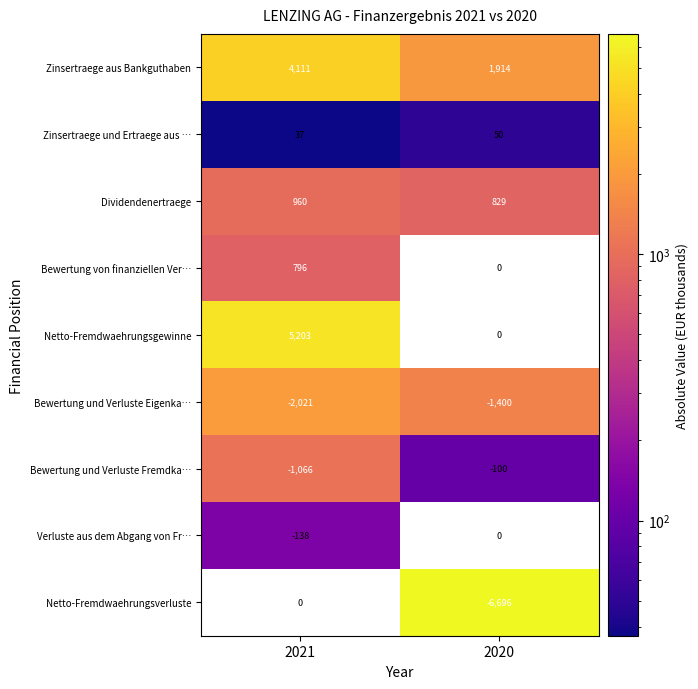

At which category does the chart reach its peak across all series?

2020